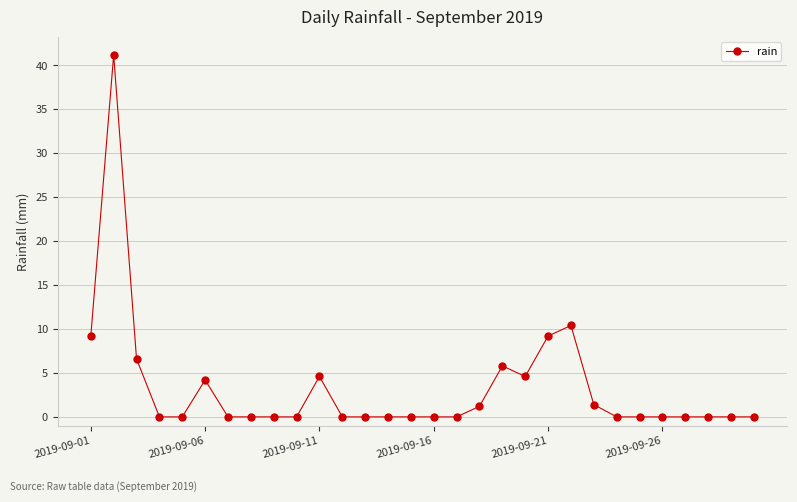

Reading left to right, what are all the values shown in this chart?

9.2	41.2	6.6	0.0	0.0	4.2	0.0	0.0	0.0	0.0	4.6	0.0	0.0	0.0	0.0	0.0	0.0	1.2	5.8	4.6	9.2	10.4	1.4	0.0	0.0	0.0	0.0	0.0	0.0	0.0